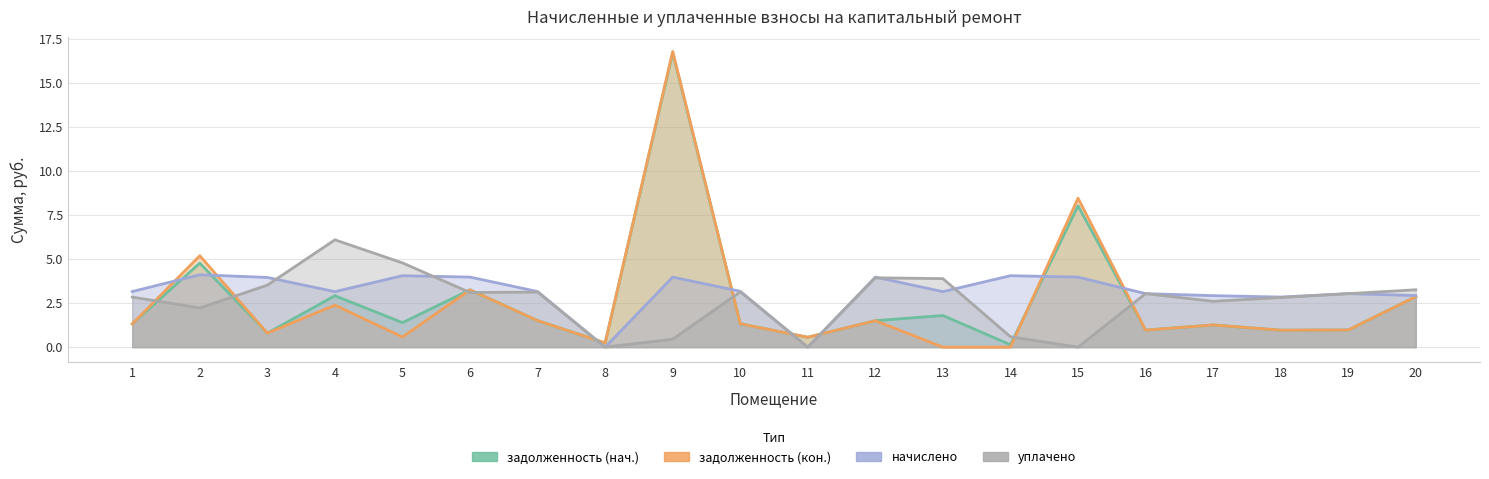

Where does the задолженность (кон.) series first go above 1?

1